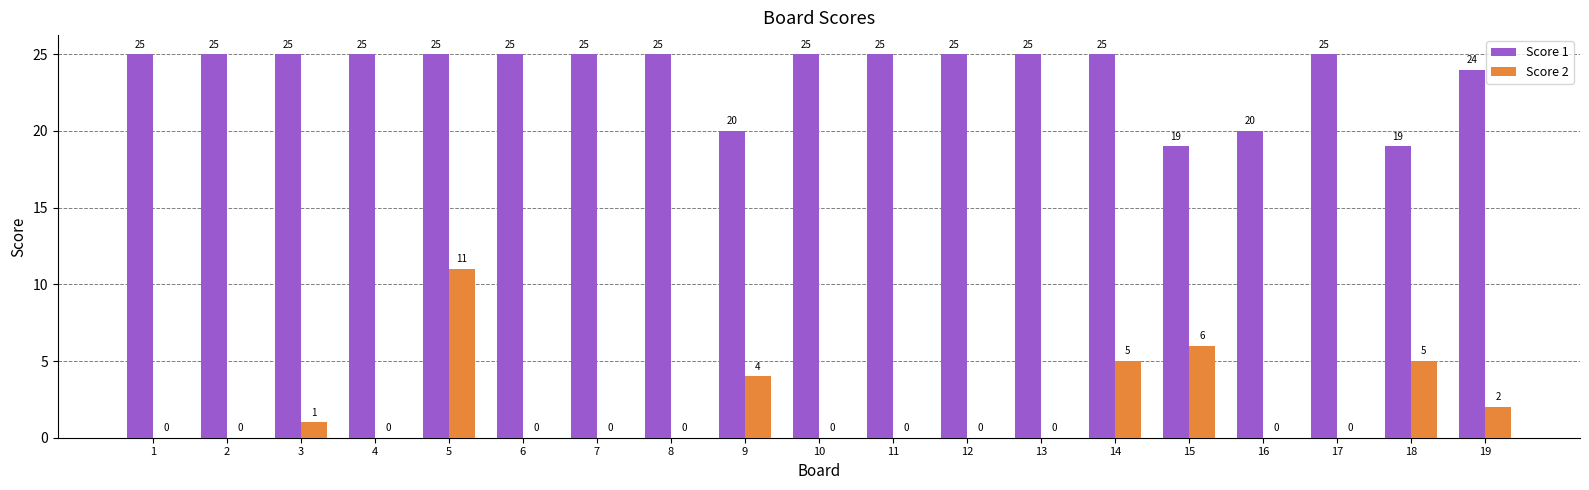

Reading left to right, list all the values displayed in this chart.

Score 1: 25	25	25	25	25	25	25	25	20	25	25	25	25	25	19	20	25	19	24
Score 2: 0	0	1	0	11	0	0	0	4	0	0	0	0	5	6	0	0	5	2